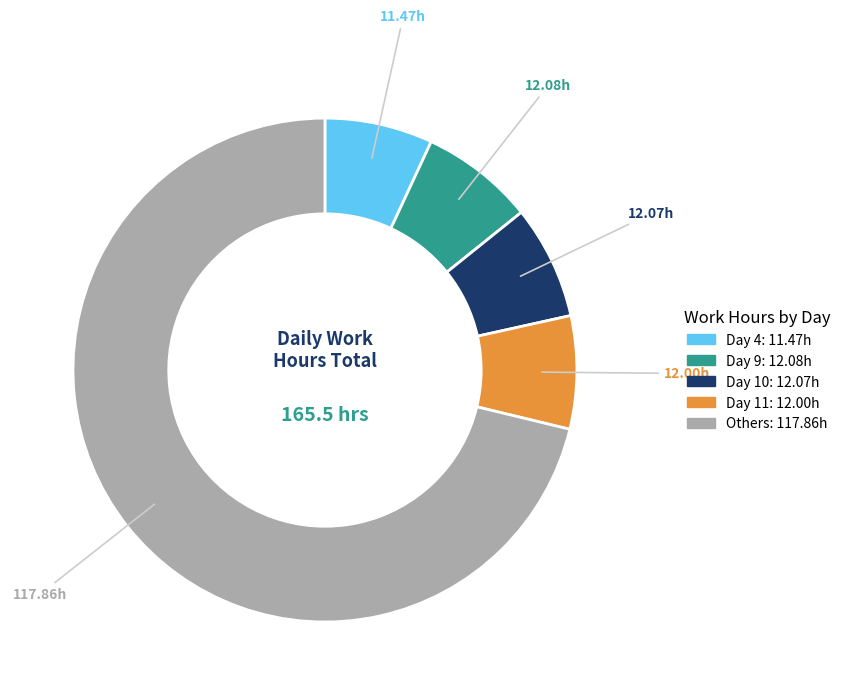

Is there a majority slice in this chart?

Yes